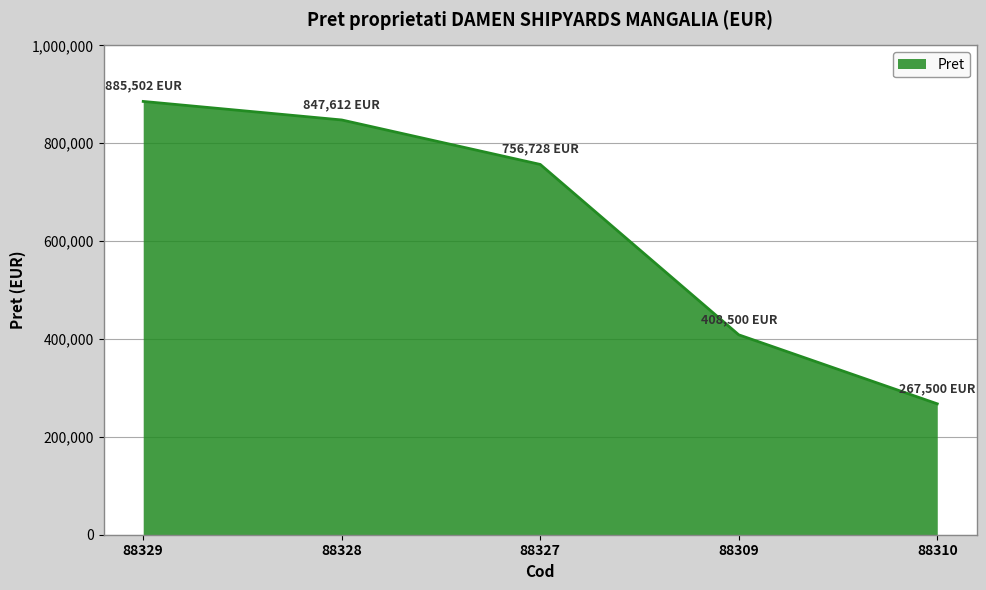

Reading left to right, list all the values displayed in this chart.

88329=885502	88328=847612	88327=756728	88309=408500	88310=267500